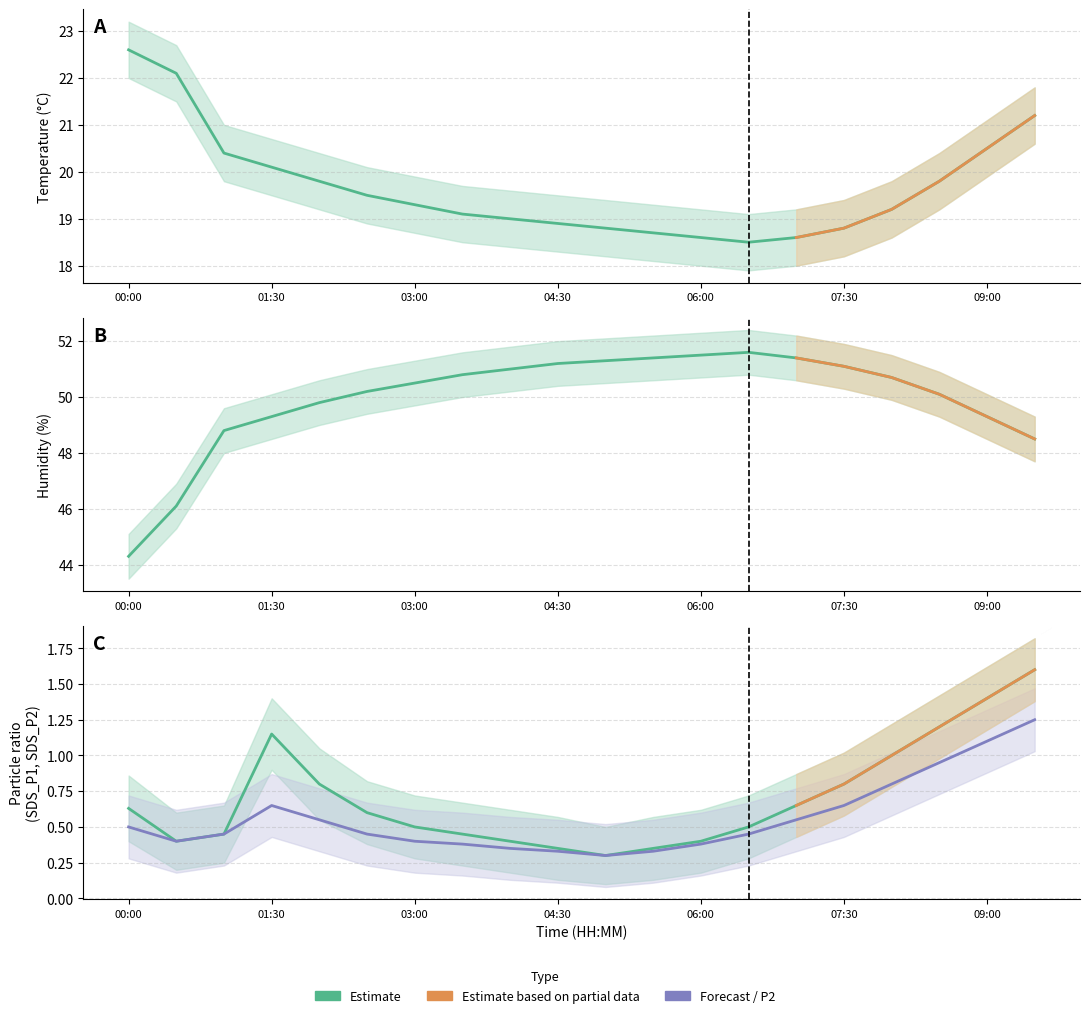

Is it true that Temp equals 18.5 at 06:30?

True